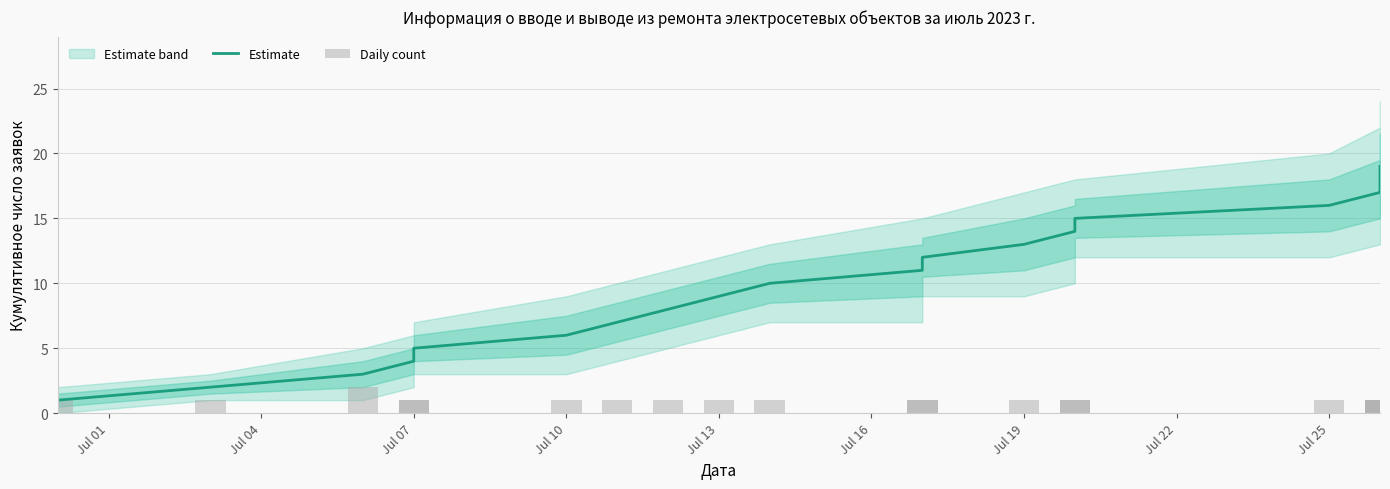

Which series has the largest total across all categories?

Estimate